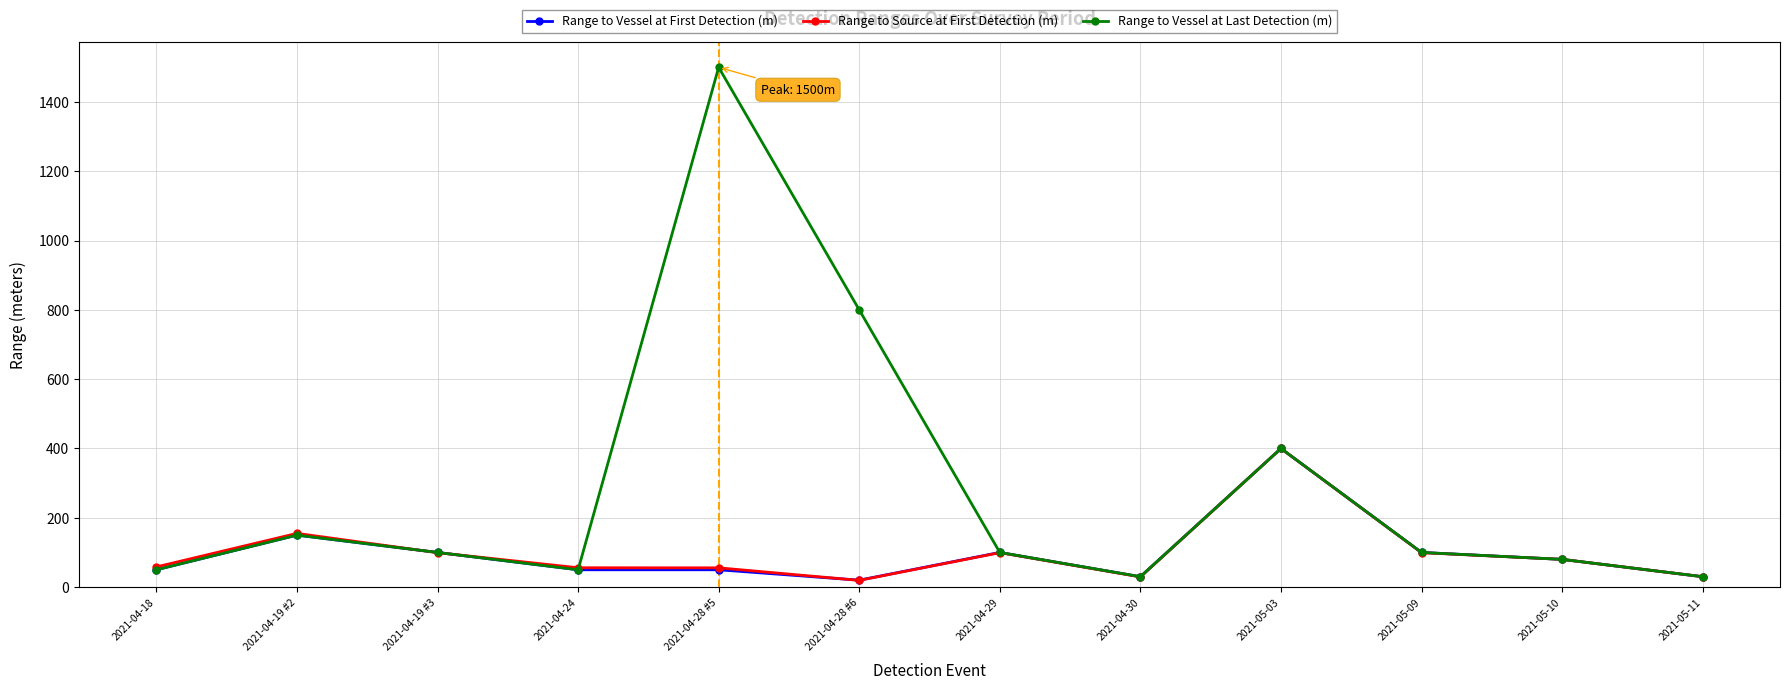

What is the difference between the highest and lowest values at 2021-04-30?

0.6